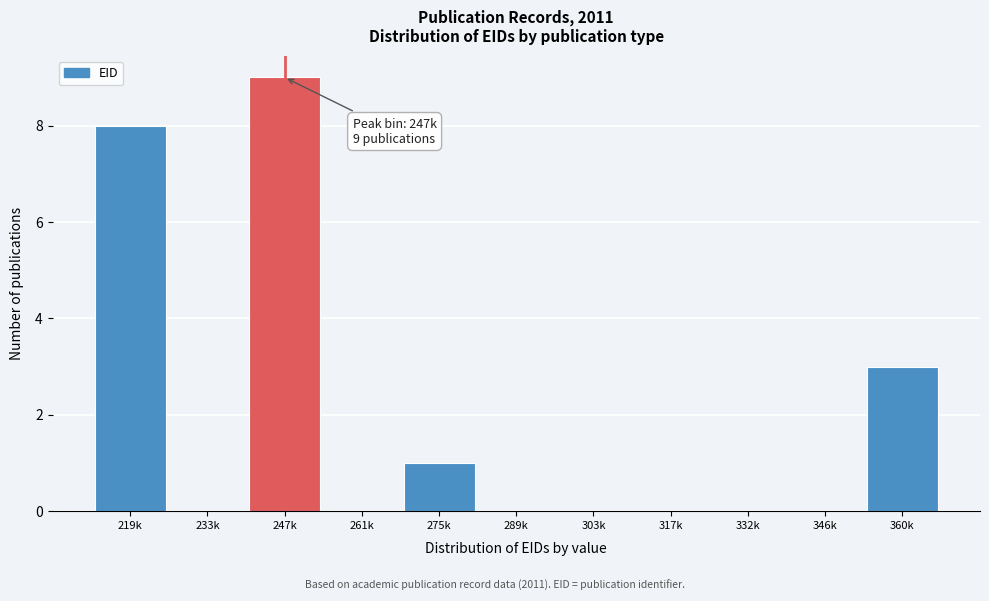

Reading left to right, transcribe all the data shown in this chart.

219k=8	233k=0	247k=9	261k=0	275k=1	289k=0	303k=0	317k=0	332k=0	346k=0	360k=3